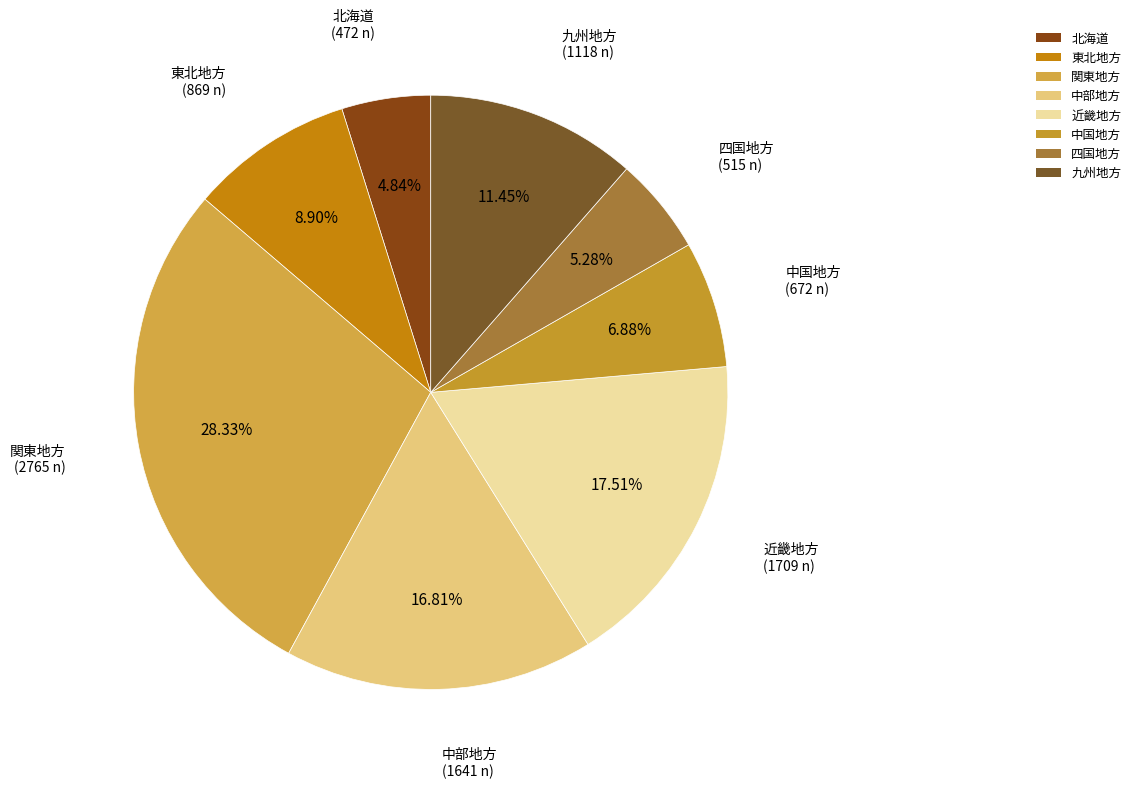

True or false: 関東地方 accounts for 28% of the total.

True